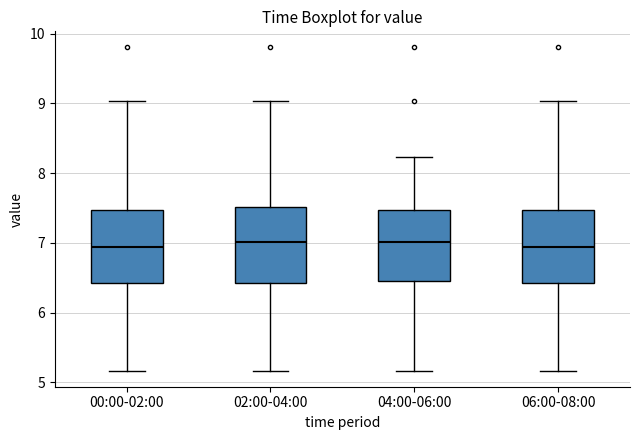

Reading left to right, read every box against the y-axis: the position of its median line, the range the box covers, and the ends of its whiskers. The values are not printed on the chart, so give them approximately, as read against the axis.

00:00-02:00: median 6.9, box 6.4 to 7.5, whiskers 5.2 to 9.0
02:00-04:00: median 7.0, box 6.4 to 7.5, whiskers 5.2 to 9.0
04:00-06:00: median 7.0, box 6.5 to 7.5, whiskers 5.2 to 8.2
06:00-08:00: median 6.9, box 6.4 to 7.5, whiskers 5.2 to 9.0